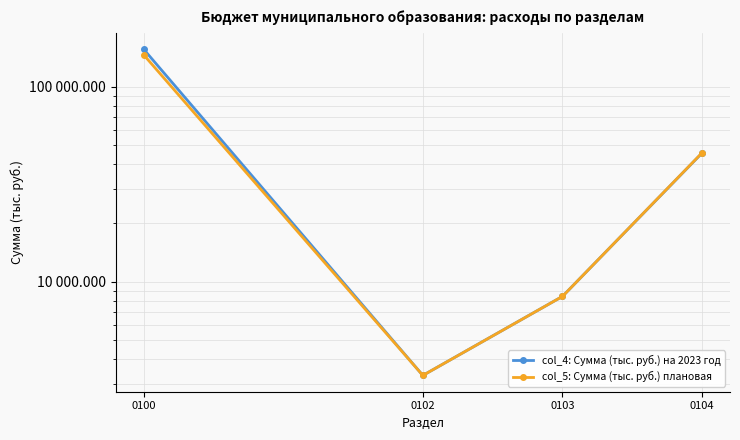

At how many categories does at least one series exceed 11517?

2